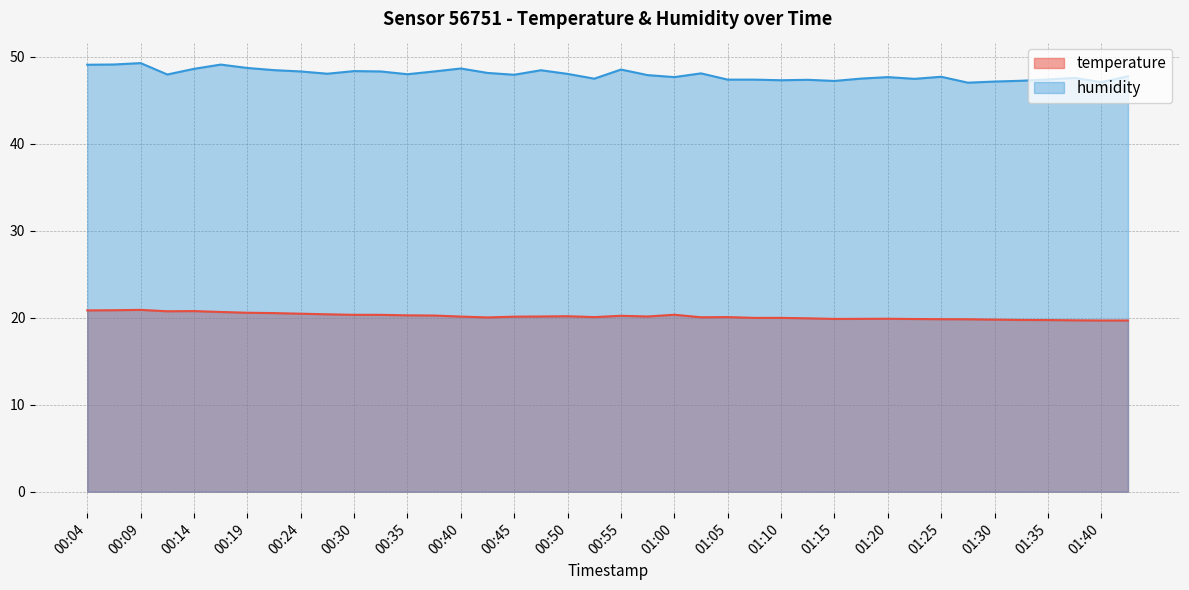

The temperature series shows 19.9 at 01:20. True or false?

True